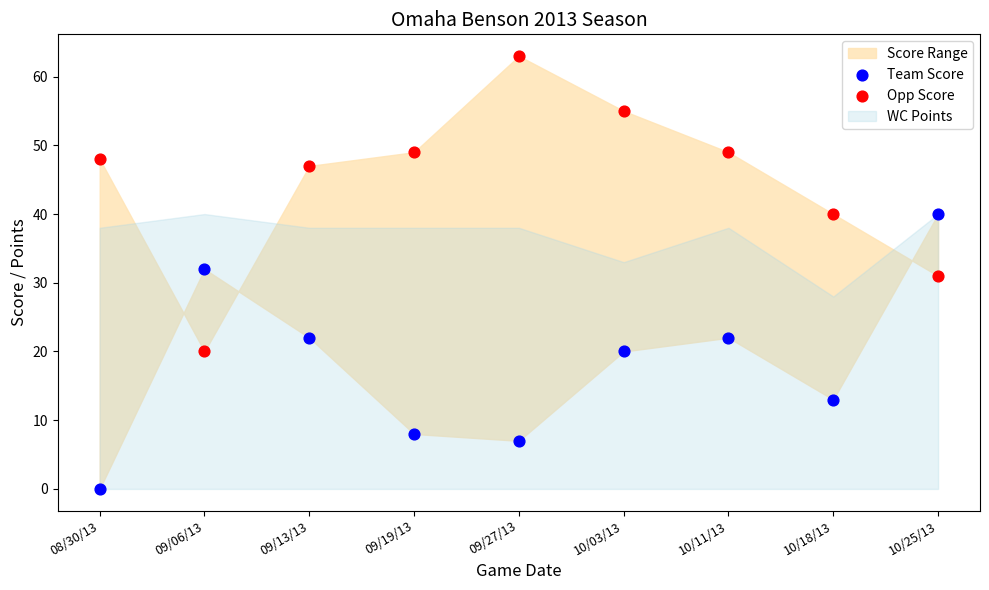

Which series reaches the maximum Y coordinate?

Opp Score